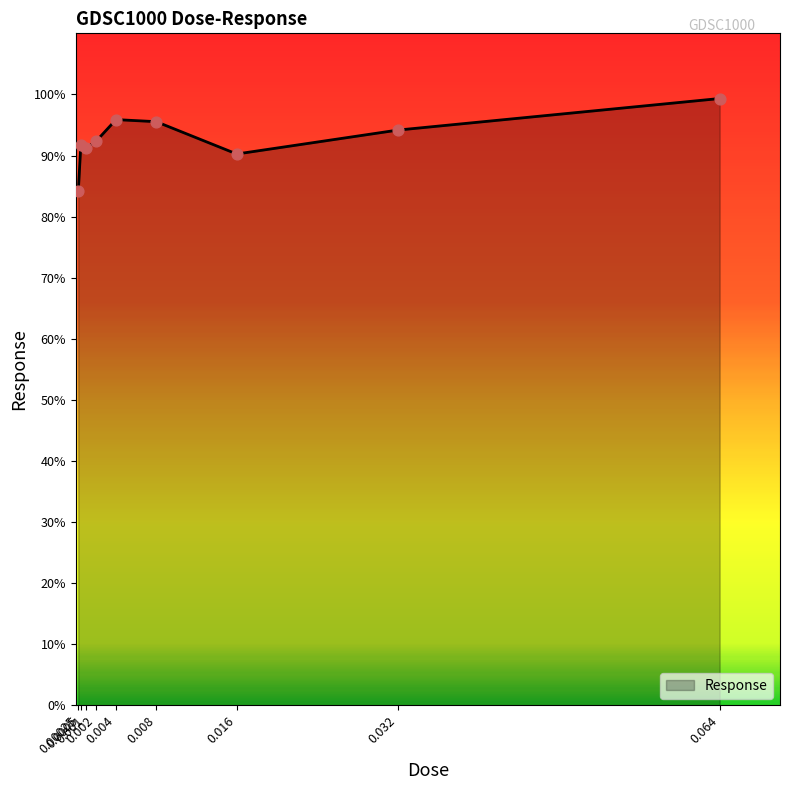

What is the change in value from 0.001 to 0.004?

+4.7